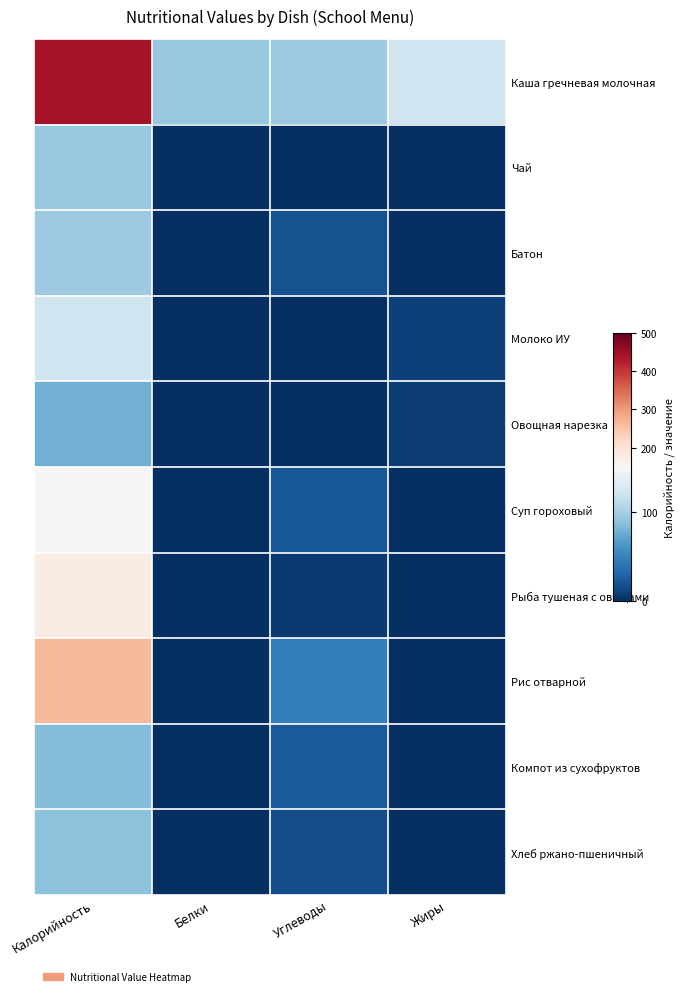

What is the total value across all series at Калорийность?

1594.8